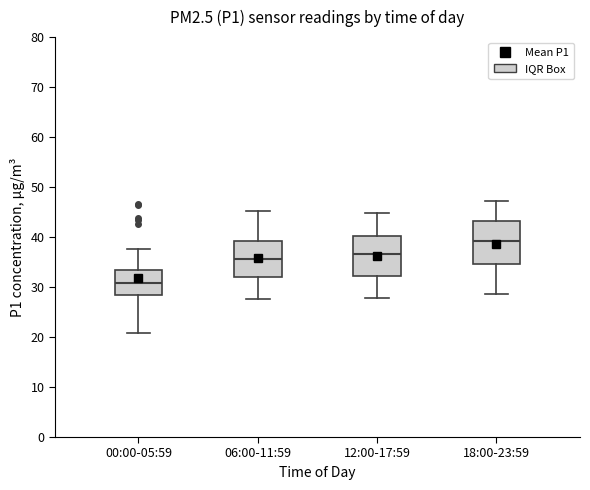

Which box has the lowest median line?

00:00-05:59